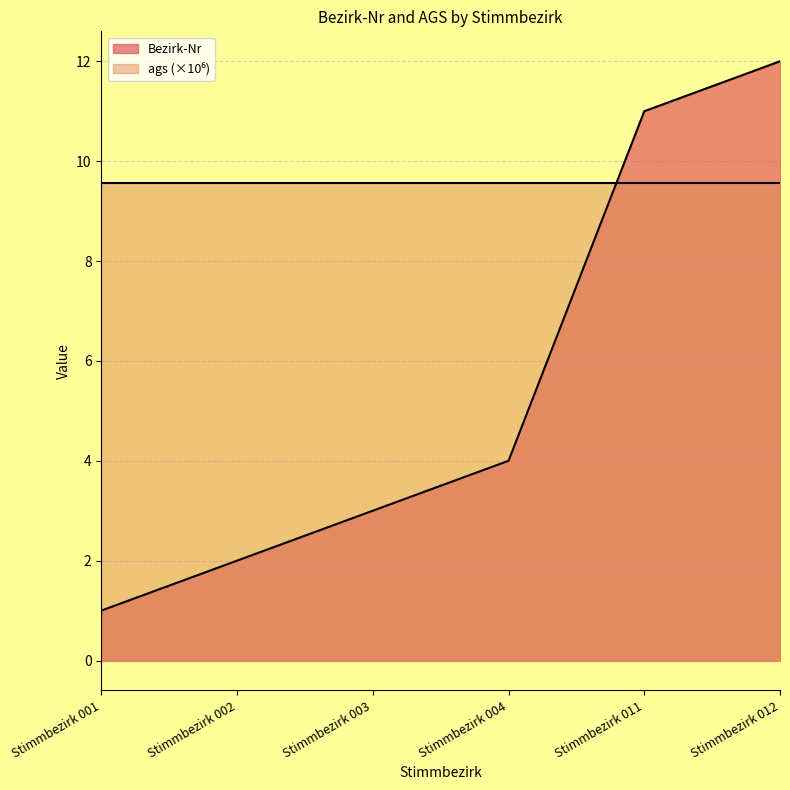

What is the total value across all series at Stimmbezirk 002?

11.6